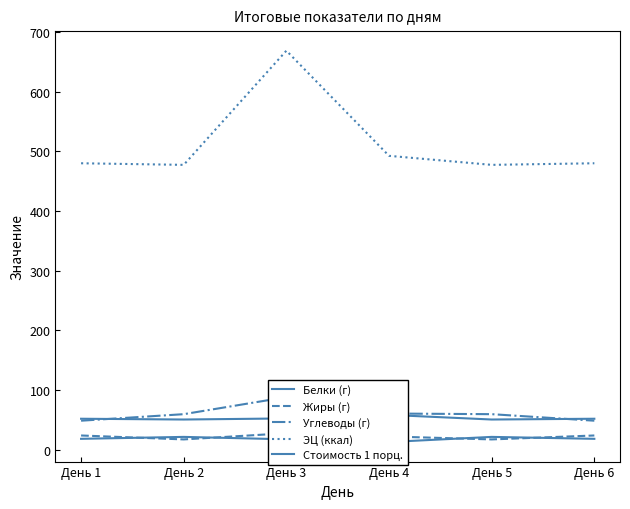

Is it true that Белки (г) equals 30.0 at День 2?

False